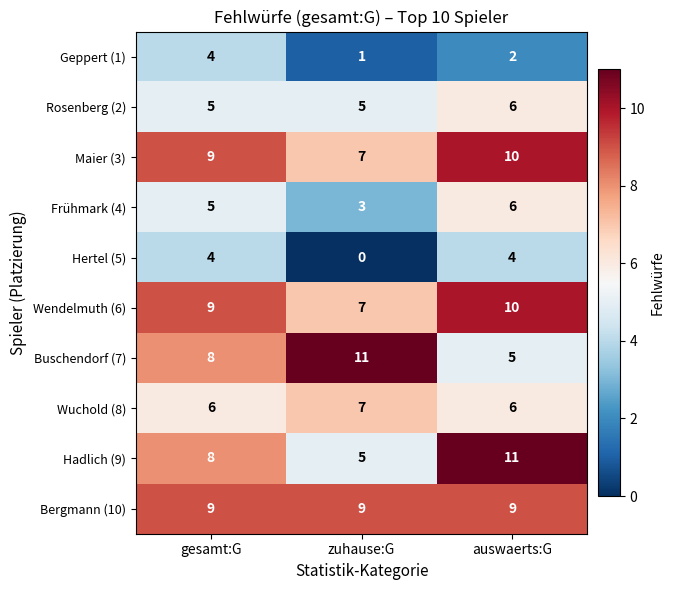

How many Hadlich (9) values are between 5 and 11?

3